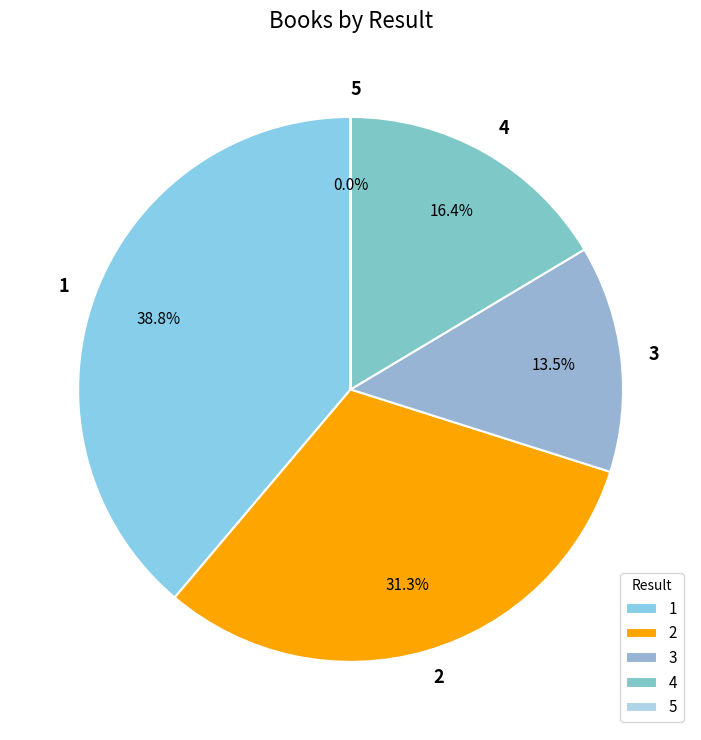

How much of the chart is everything except 1?

61.2%